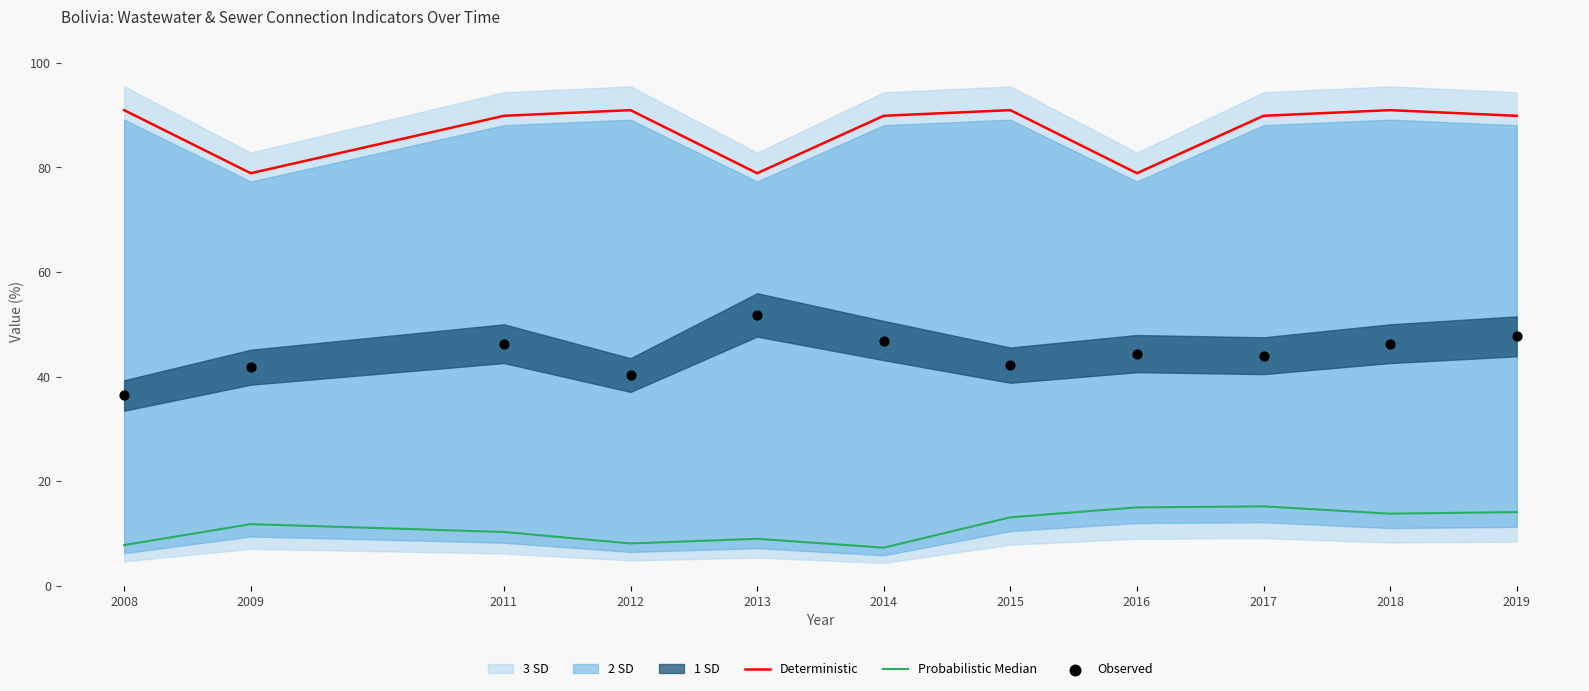

Which series has the largest Y range (max minus min)?

Observed